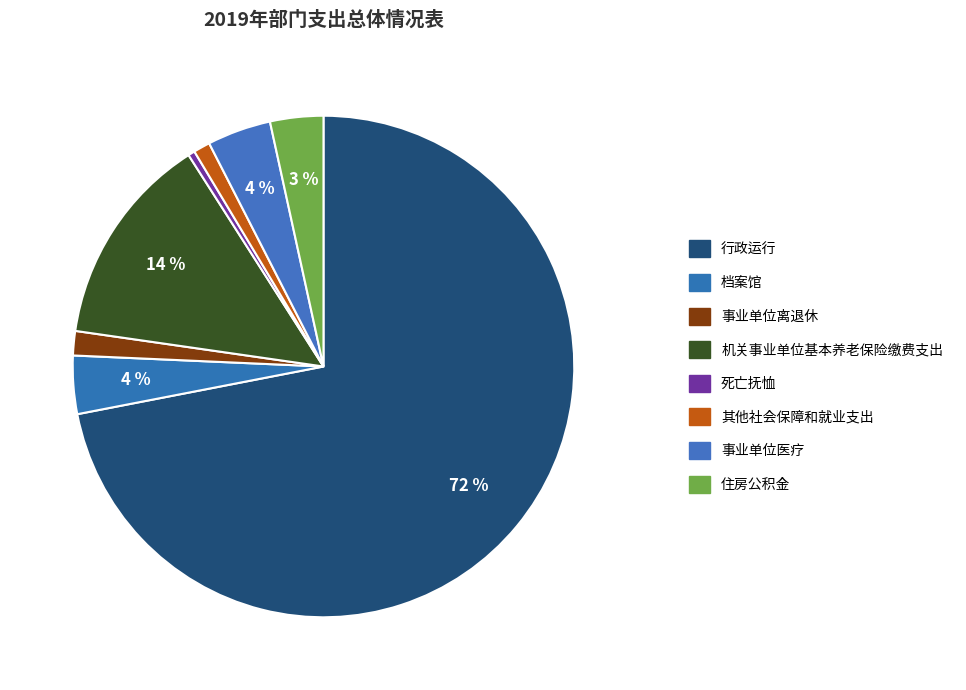

Between 事业单位离退休 and 机关事业单位基本养老保险缴费支出, which is larger?

机关事业单位基本养老保险缴费支出